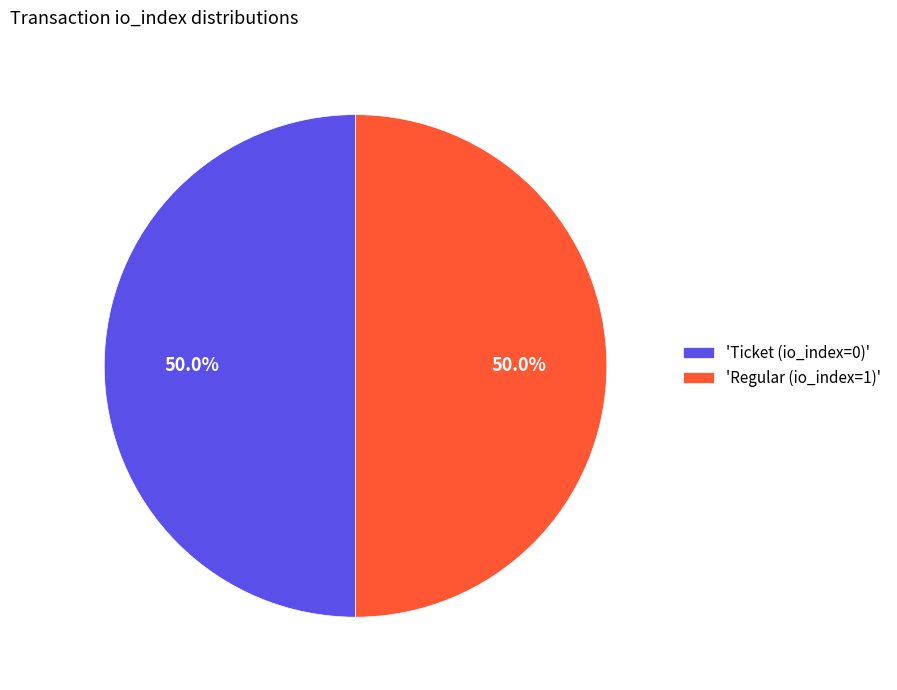

What portion of the pie excludes 'Regular (io_index=1)'?

50.0%